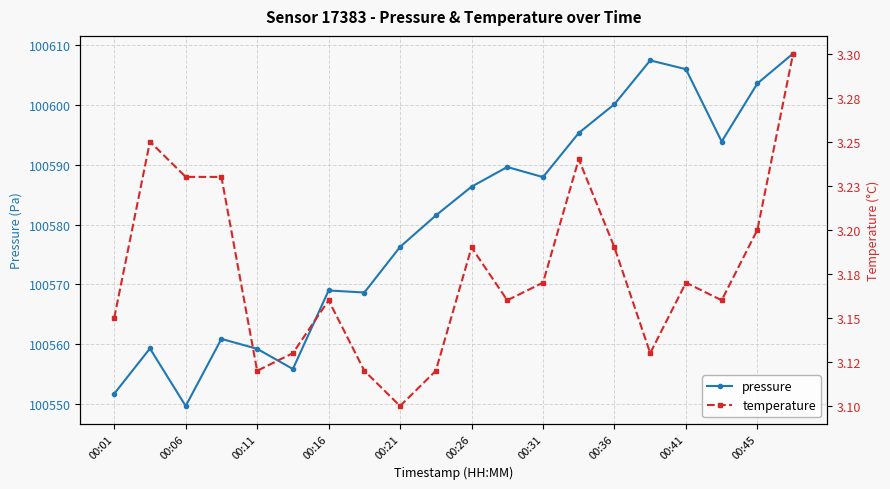

How many values in the pressure series are below 100586?

10